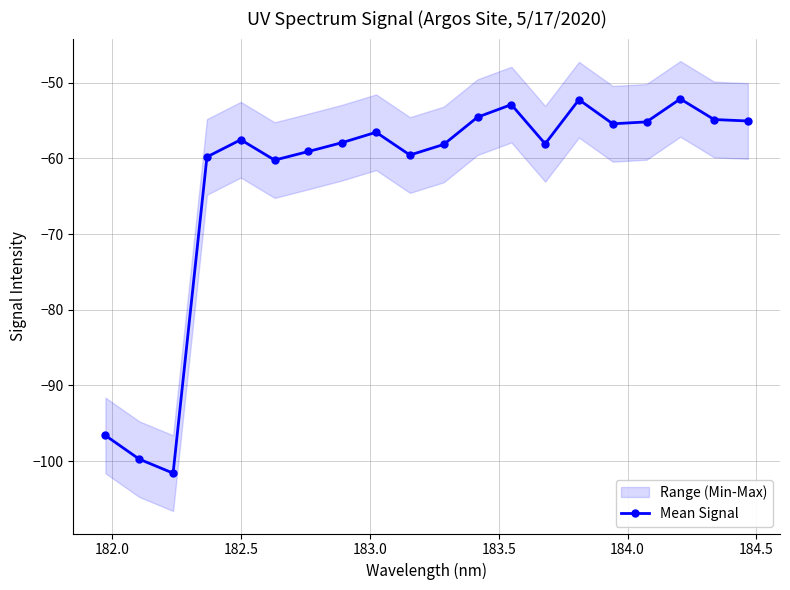

What is the value of the 15th point from the left?

-52.3